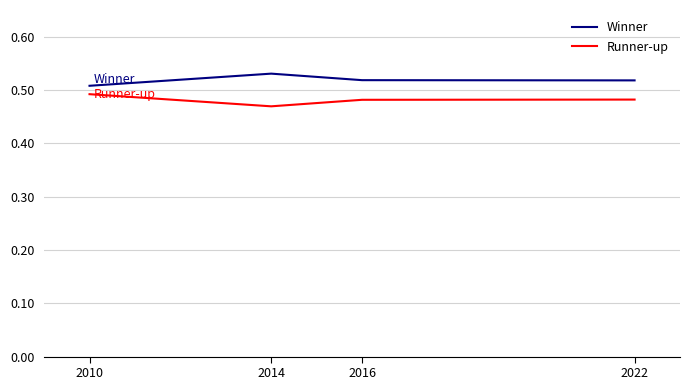

Which label corresponds to the largest value in the chart?

2014